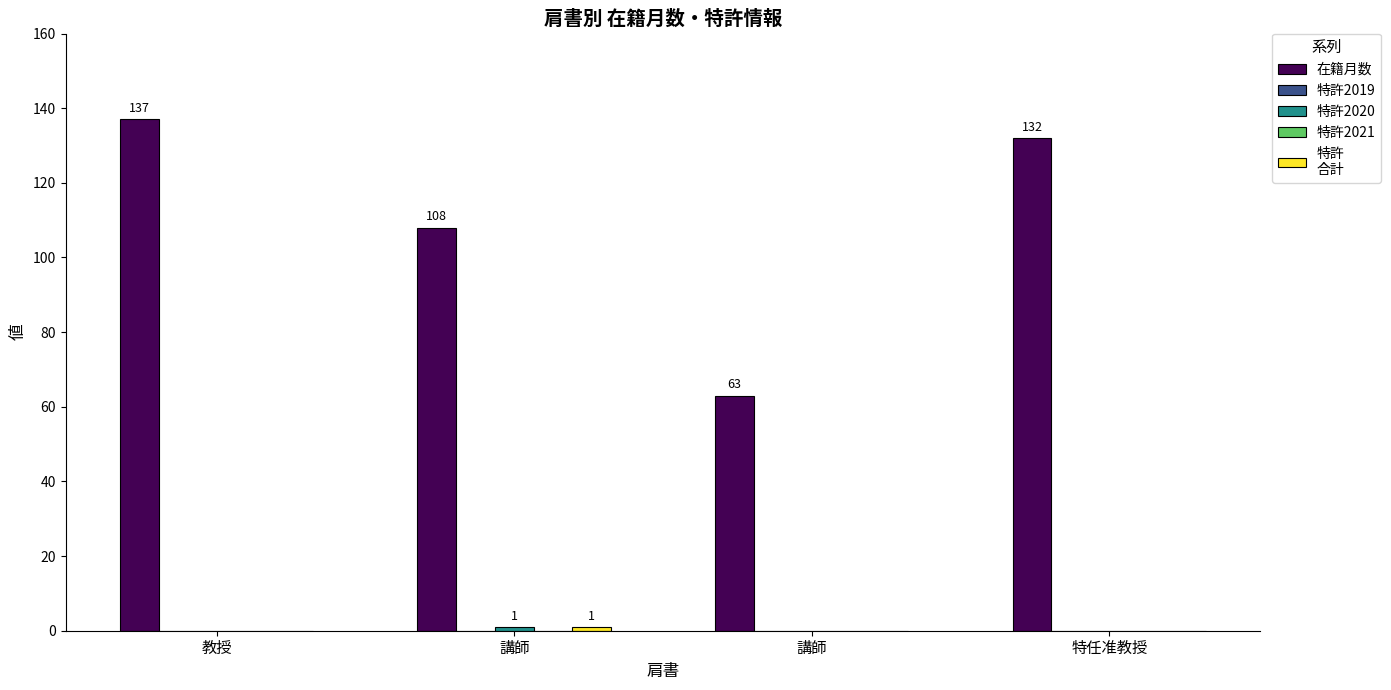

What is the total value across all series at 講師?

110